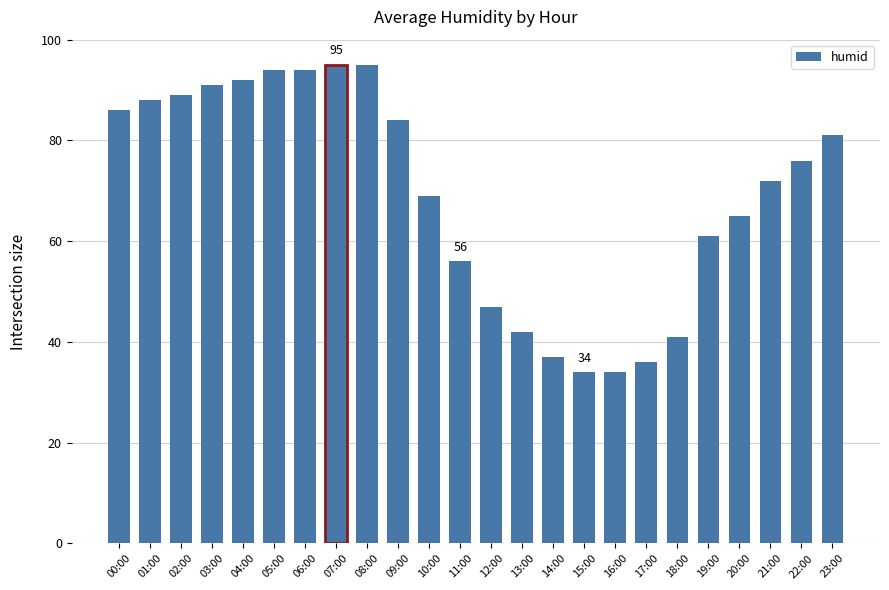

What is the label of the 12th bar from the right?

12:00